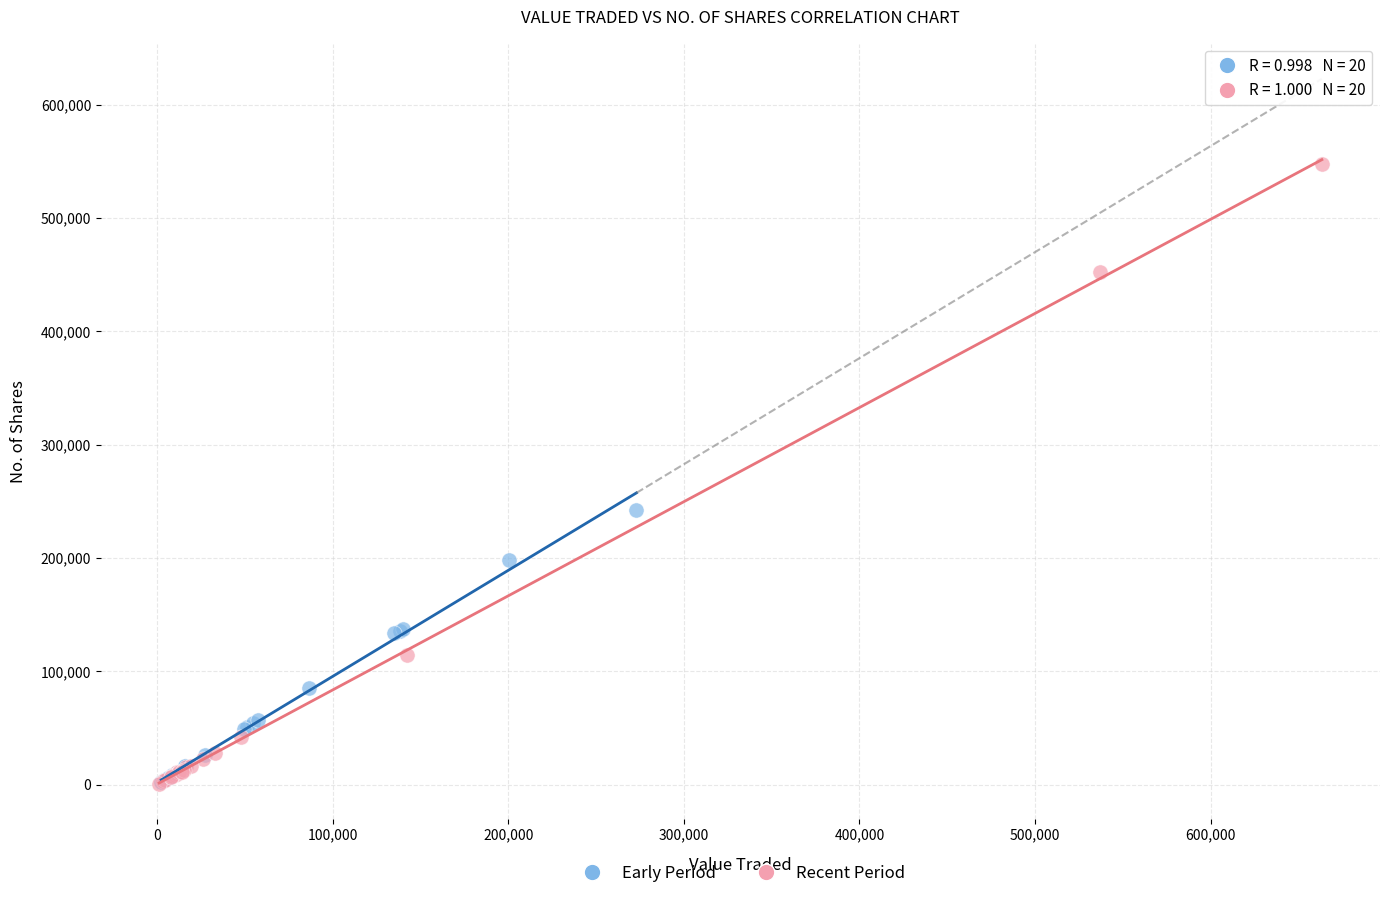

Which series reaches the maximum Y coordinate?

Recent Period